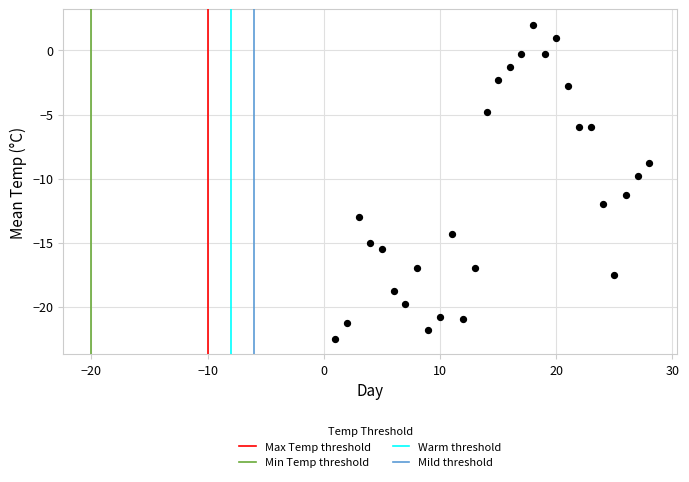

What is the range of Y values (max minus min)?

24.5